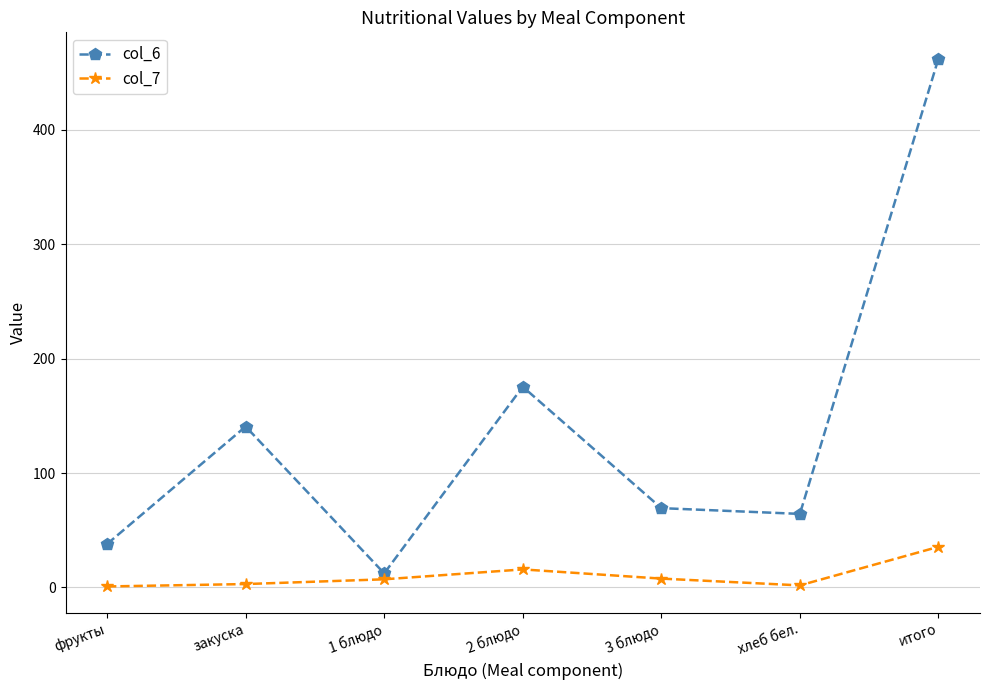

What is the average value of the col_6 series?

137.5